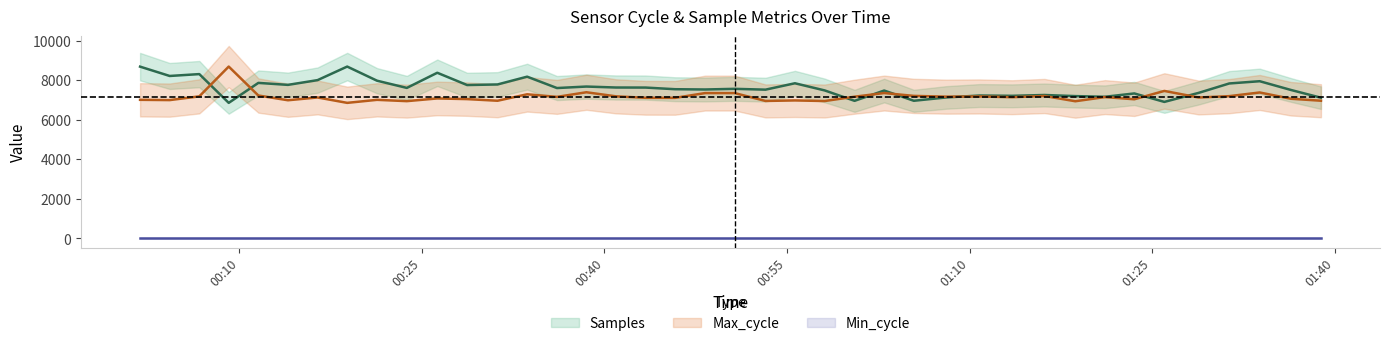

Which has a higher value, 2022/10/18 00:38:31 or 2022/10/18 00:26:16?

2022/10/18 00:26:16